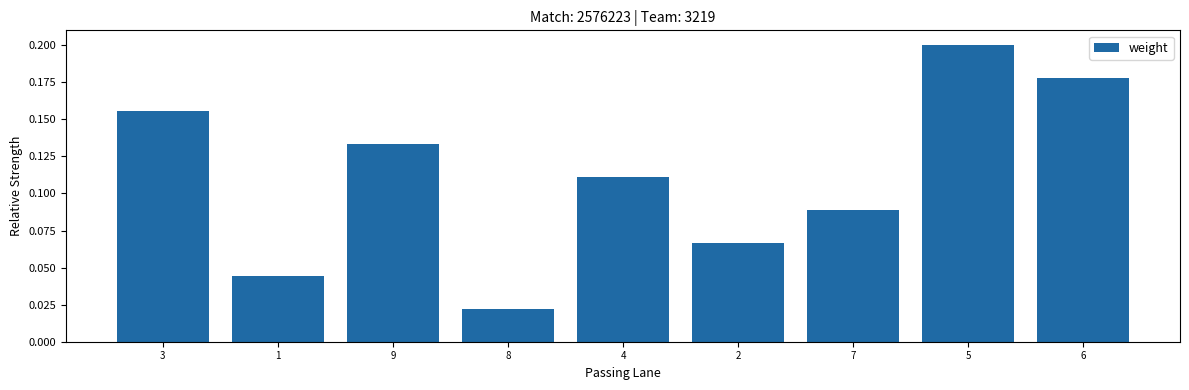

The value at 5 is 0.1. True or false?

False